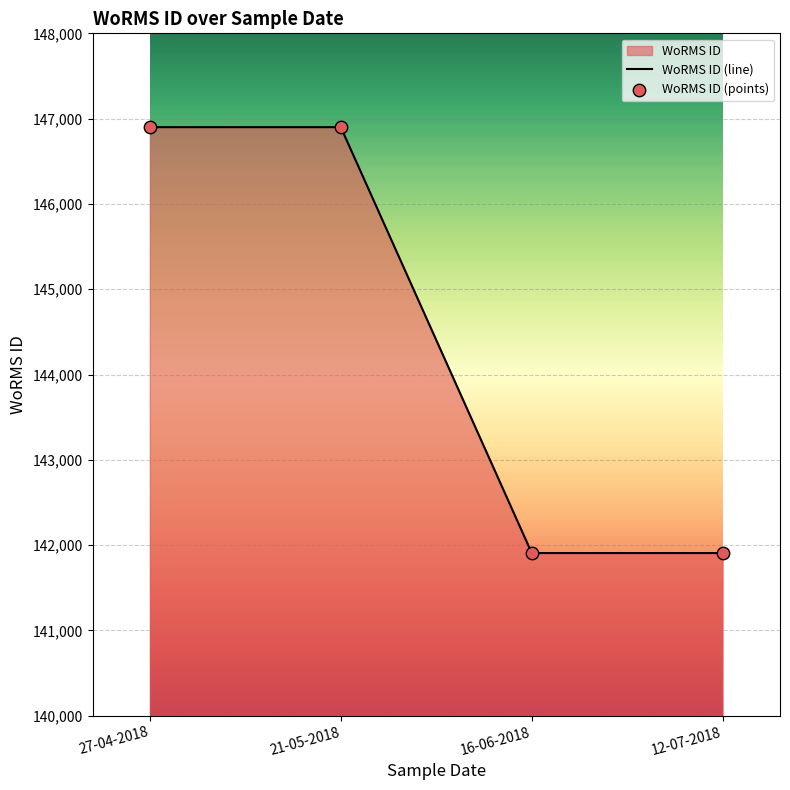

At which category is the sum across all series the highest?

27-04-2018